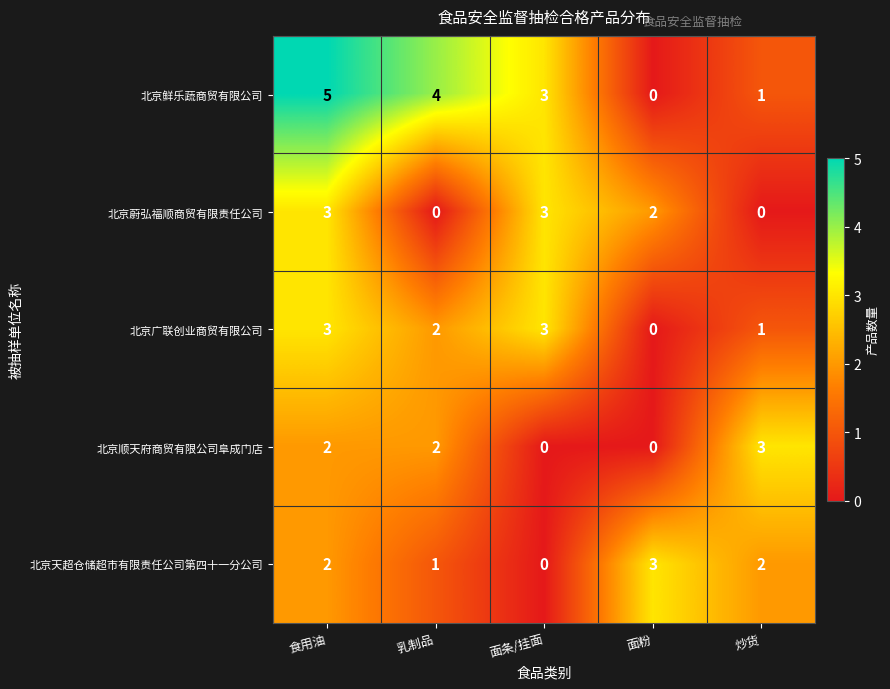

At which label does 北京顺天府商贸有限公司阜成门店 reach its peak?

炒货